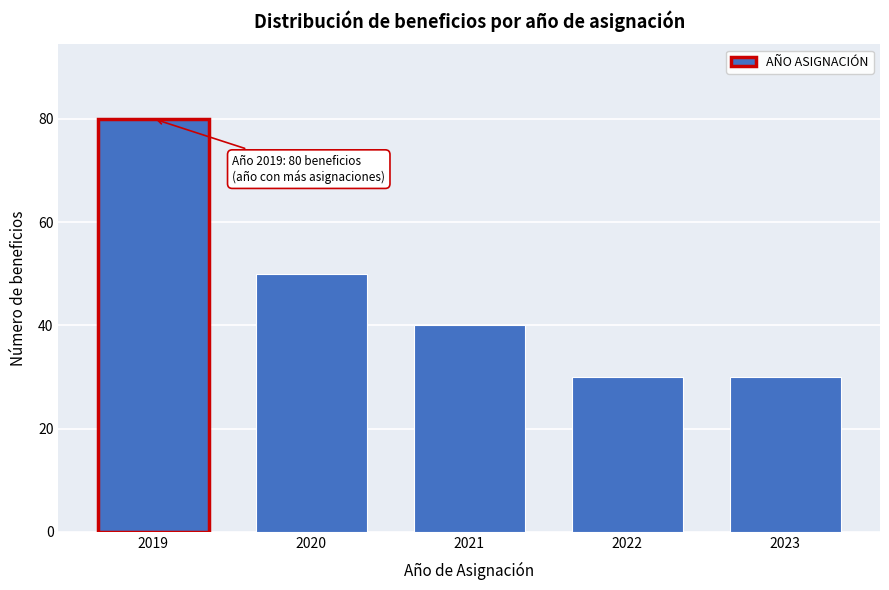

Reading left to right, extract all data points from this chart.

80	50	40	30	30